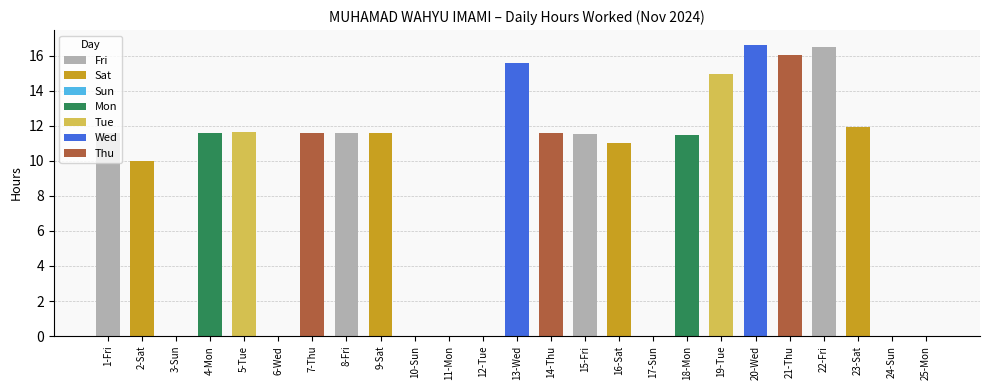

What is the maximum value shown in the chart?

16.6